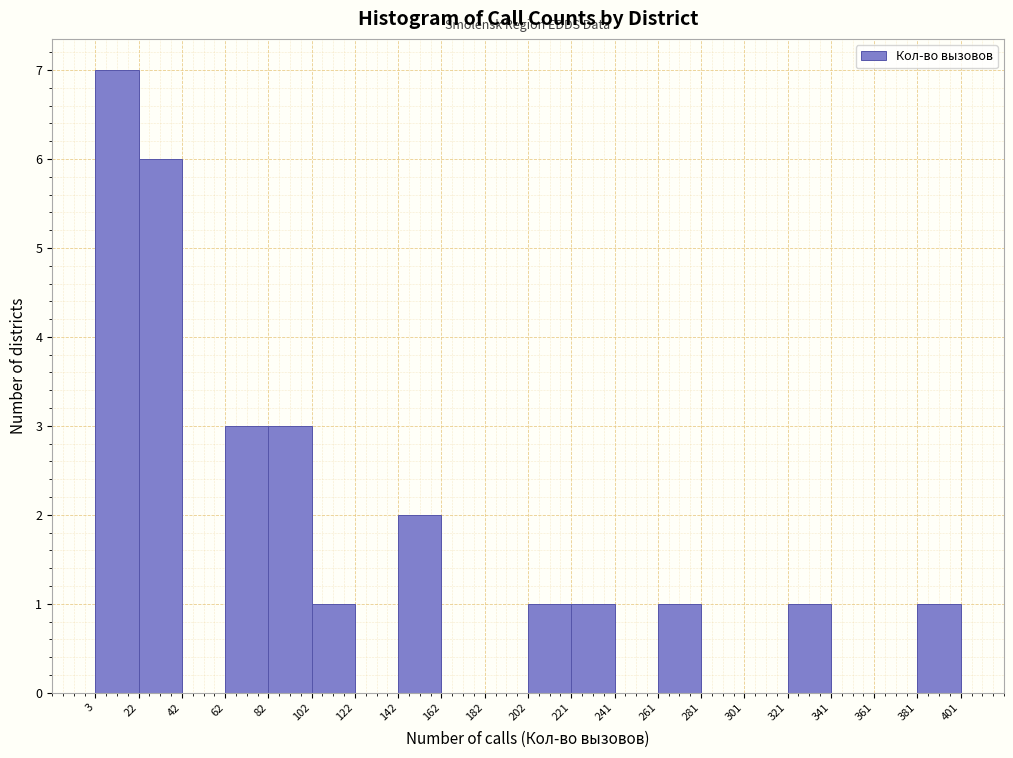

Over which range of the x-axis is the bar tallest?

3 to 22